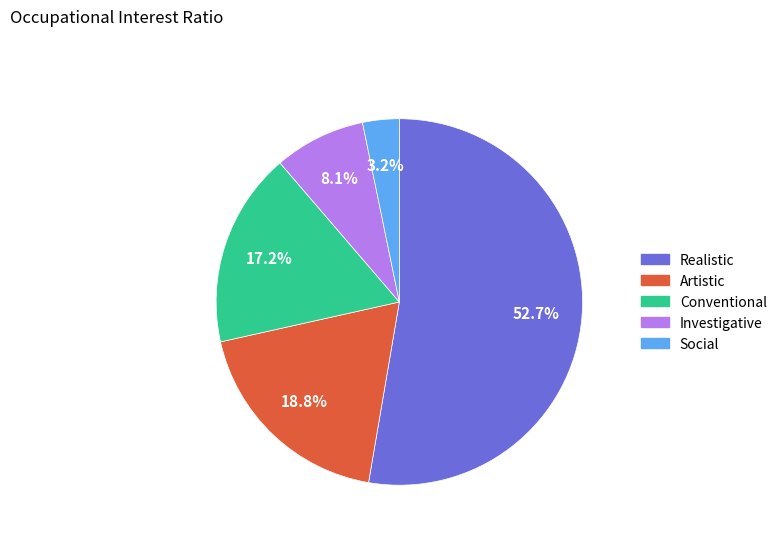

Does any single category account for the majority?

Yes